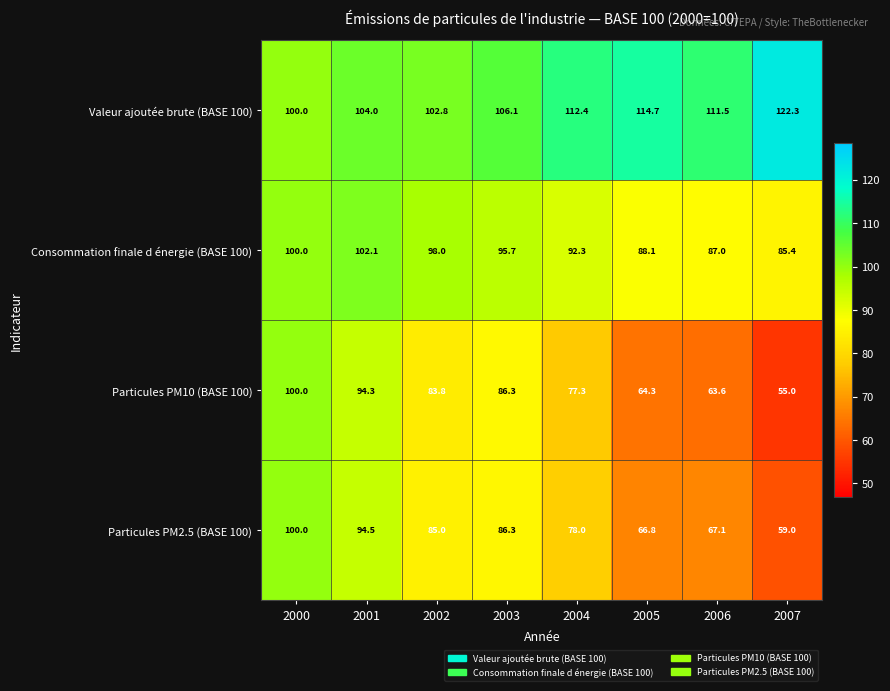

How many distinct data groups are displayed?

4